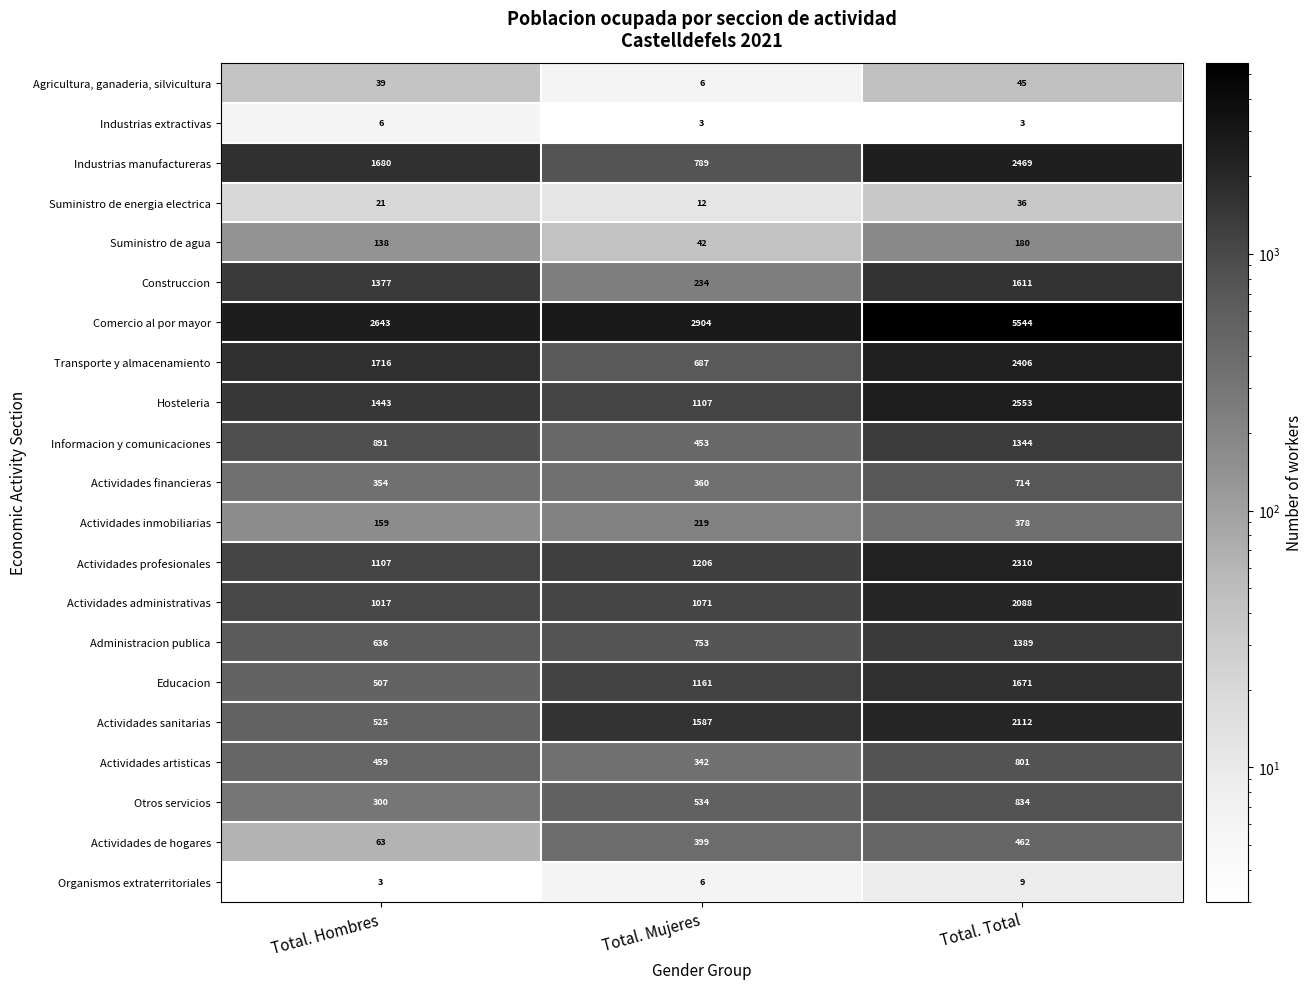

How many data points in Suministro de agua are less than 138?

1